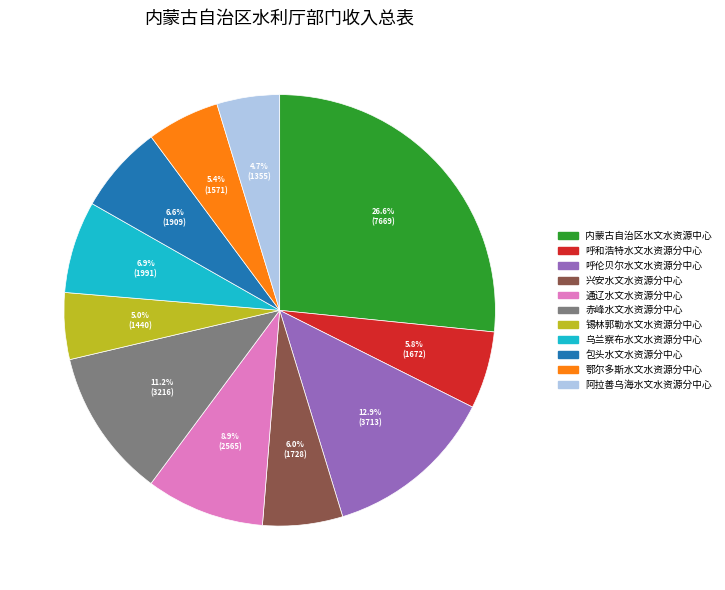

How many slices are in this pie chart?

11